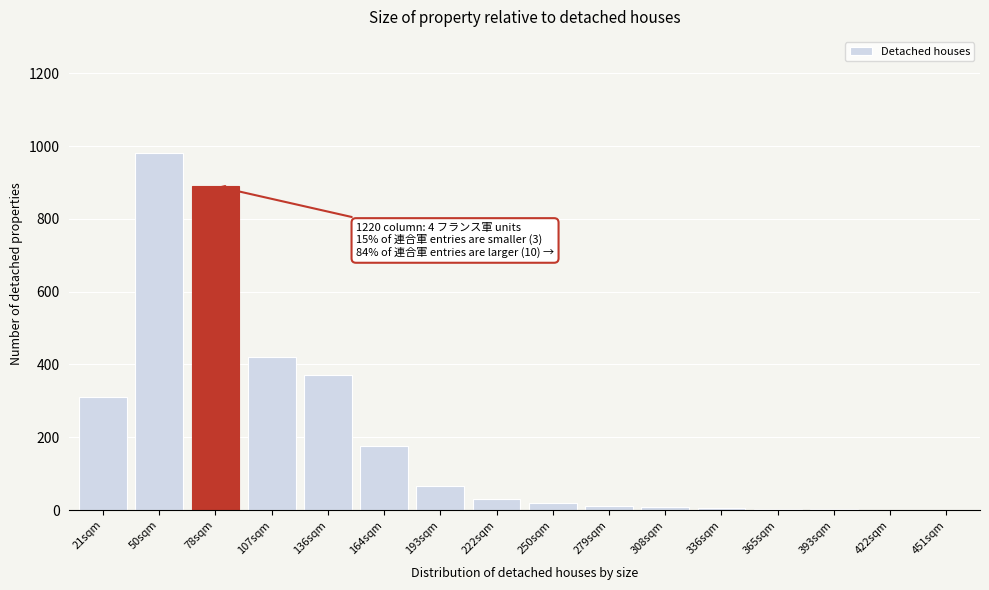

The value at 136sqm is 549. True or false?

False